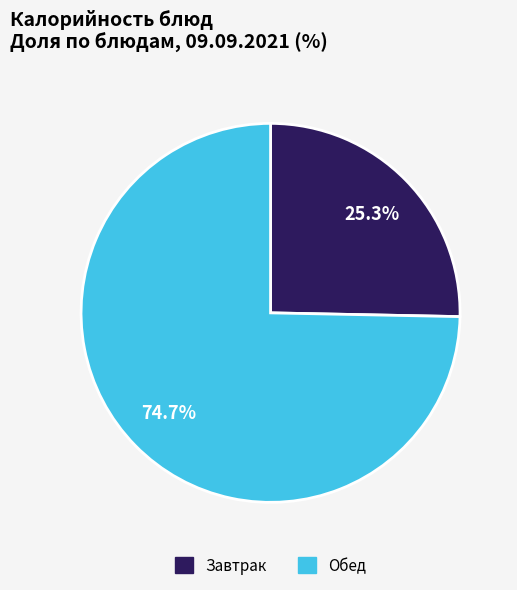

How many slices are in this pie chart?

2